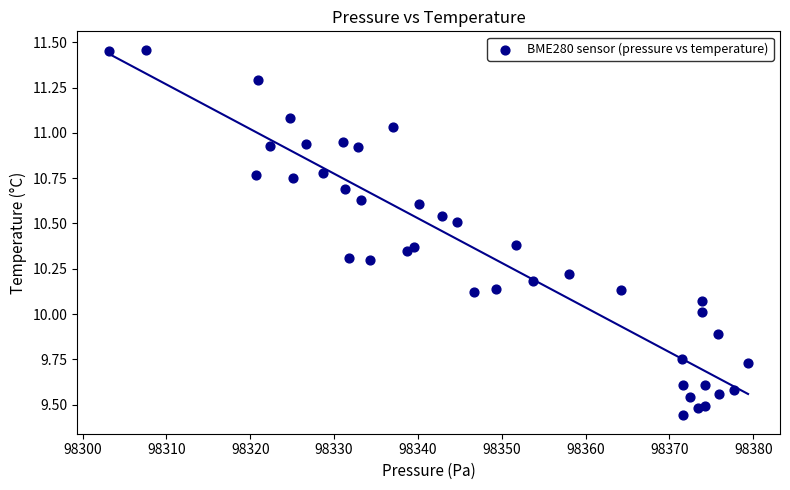

What is the range of Y values (max minus min)?

2.0